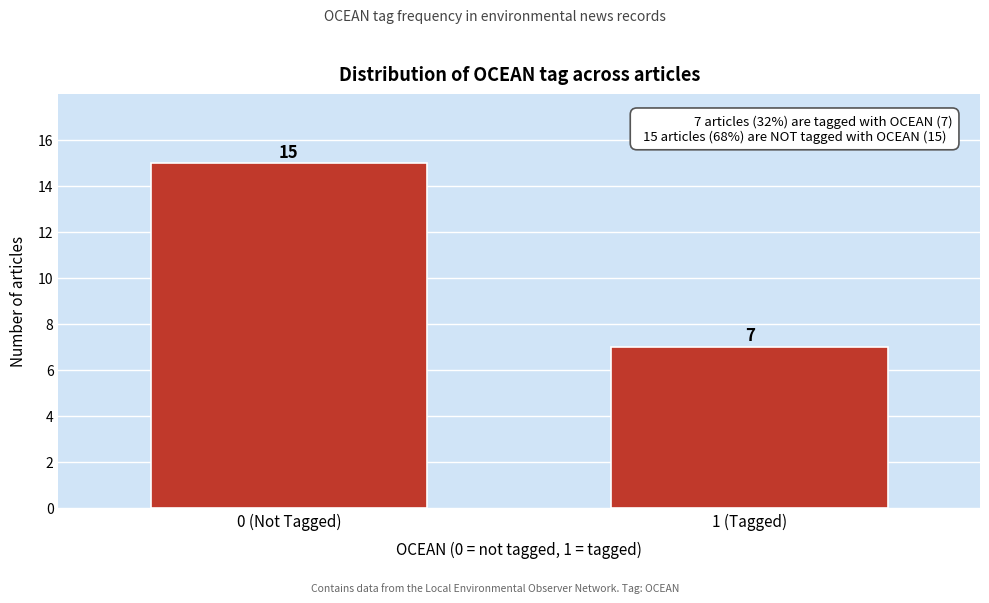

Reading right to left, extract all data points from this chart.

7	15